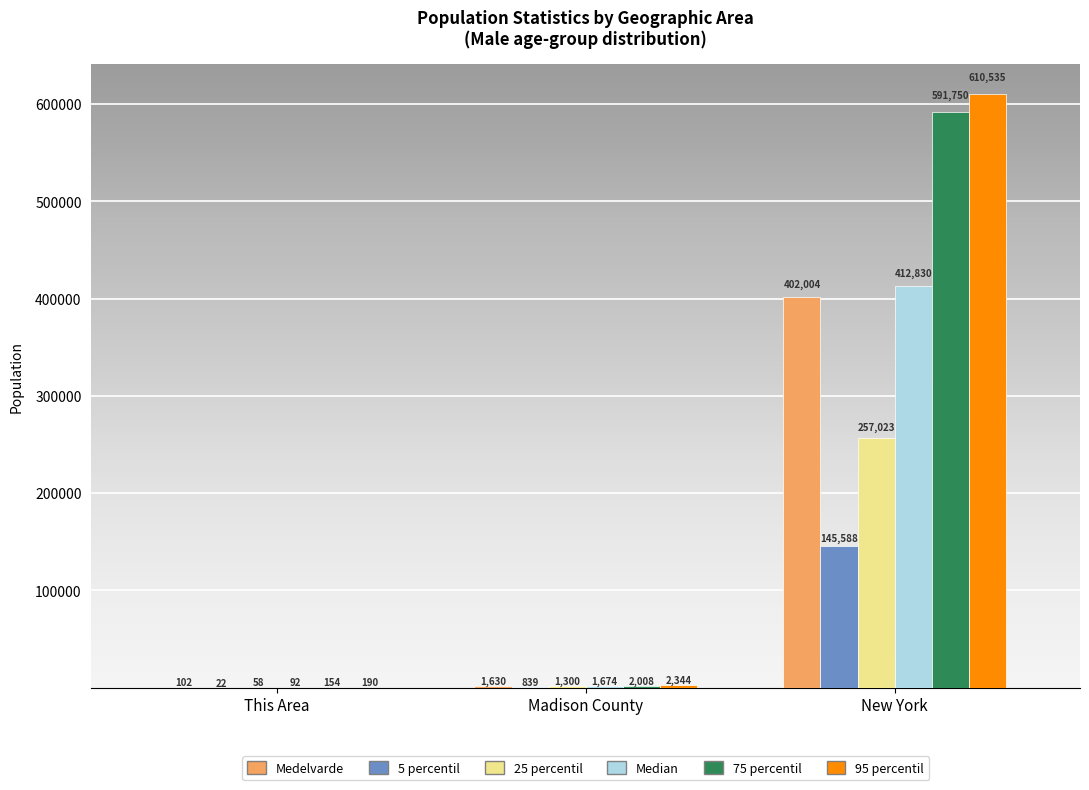

What is the sum of the 25 percentil values at New York and Madison County?

258323.0